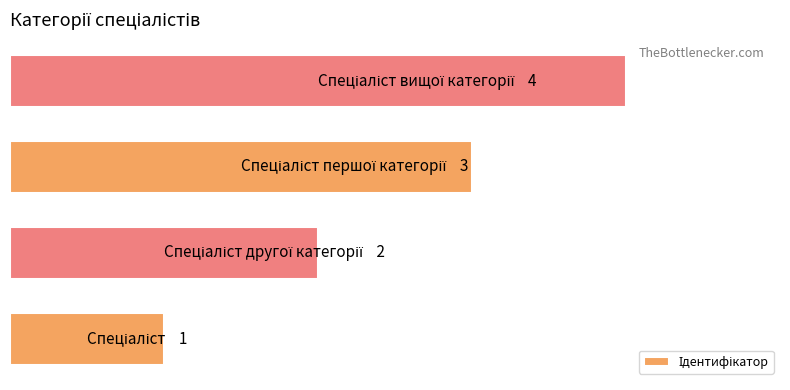

Does the chart contain any negative values?

No